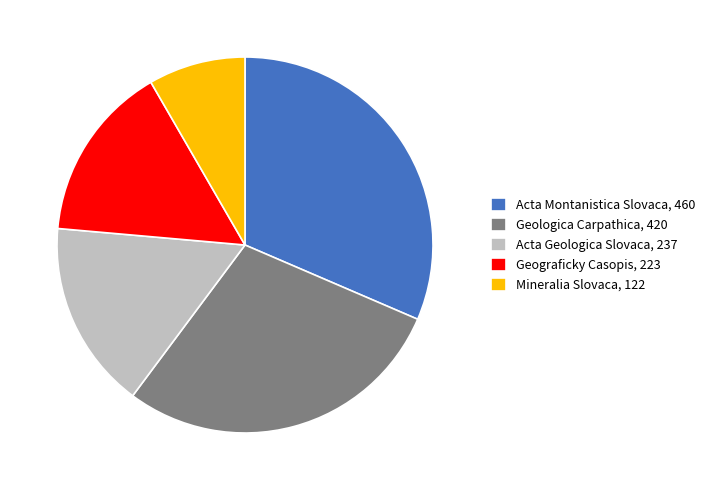

Which has a higher value, Acta Geologica Slovaca, 237 or Acta Montanistica Slovaca, 460?

Acta Montanistica Slovaca, 460